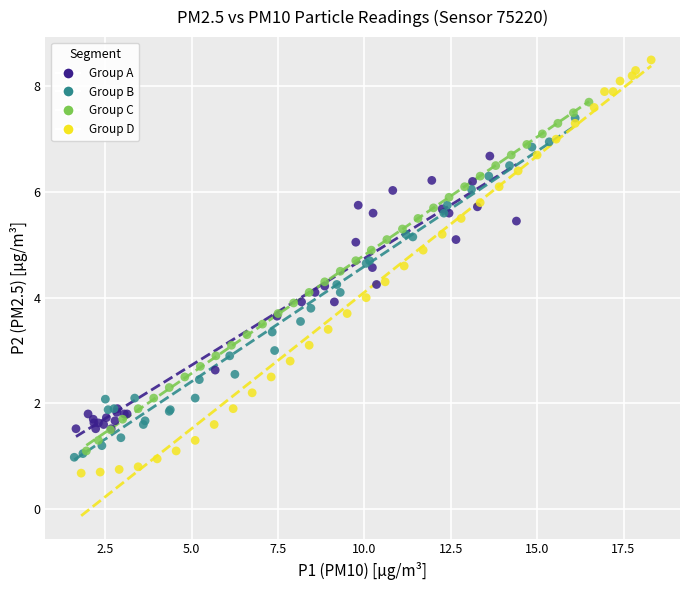

Which series has the widest spread of Y values?

Group D